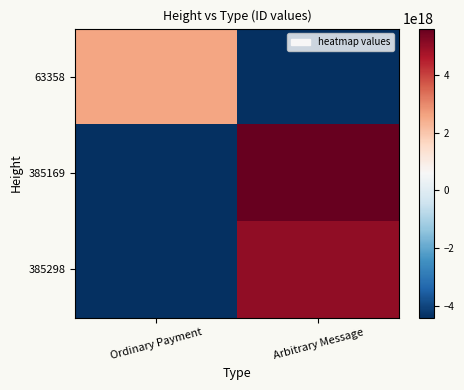

At Ordinary Payment, list the series in order from smallest to largest.

385169, 385298, 63358